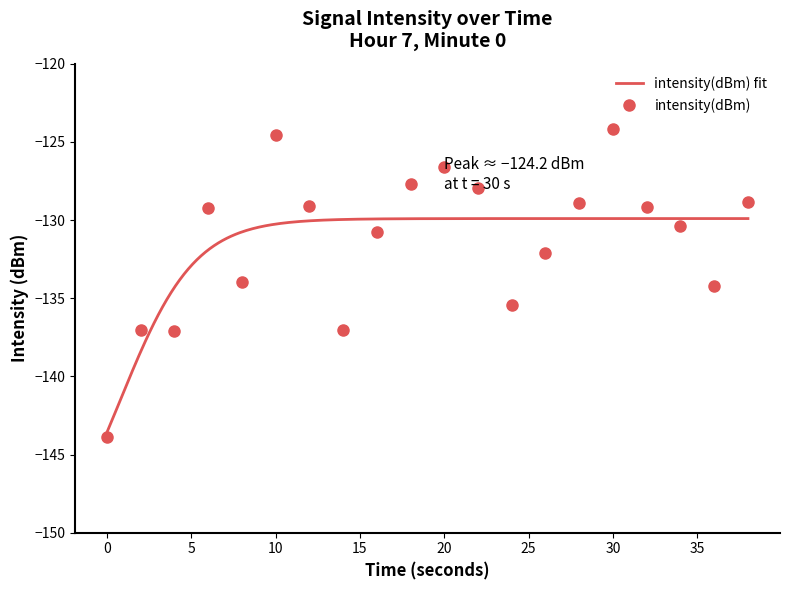

What is the maximum value for intensity(dBm)?

-124.2